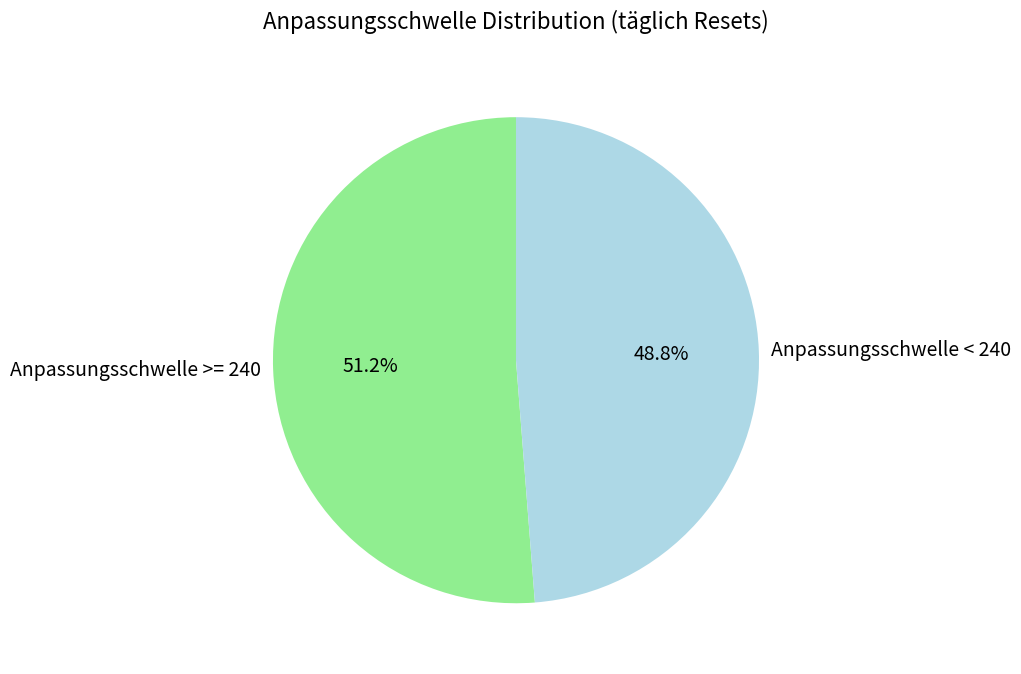

Which slice is the largest?

Anpassungsschwelle >= 240